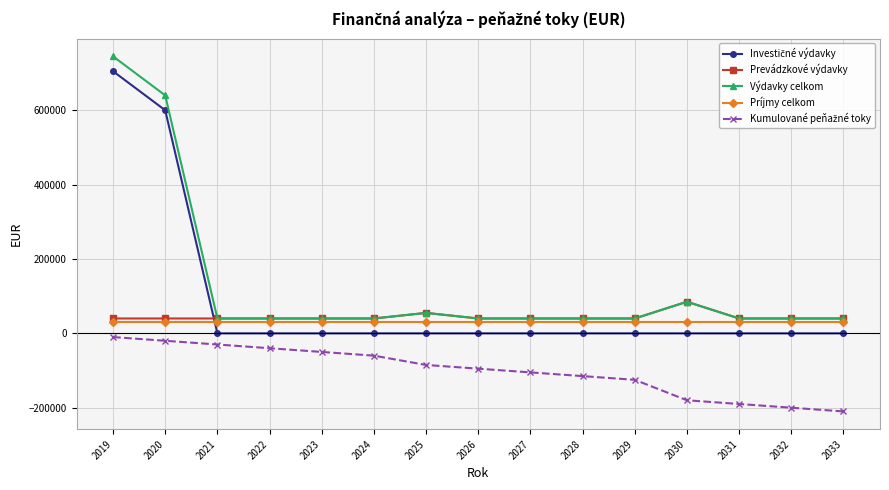

The value of Príjmy celkom at 2025 is 30000. True or false?

True